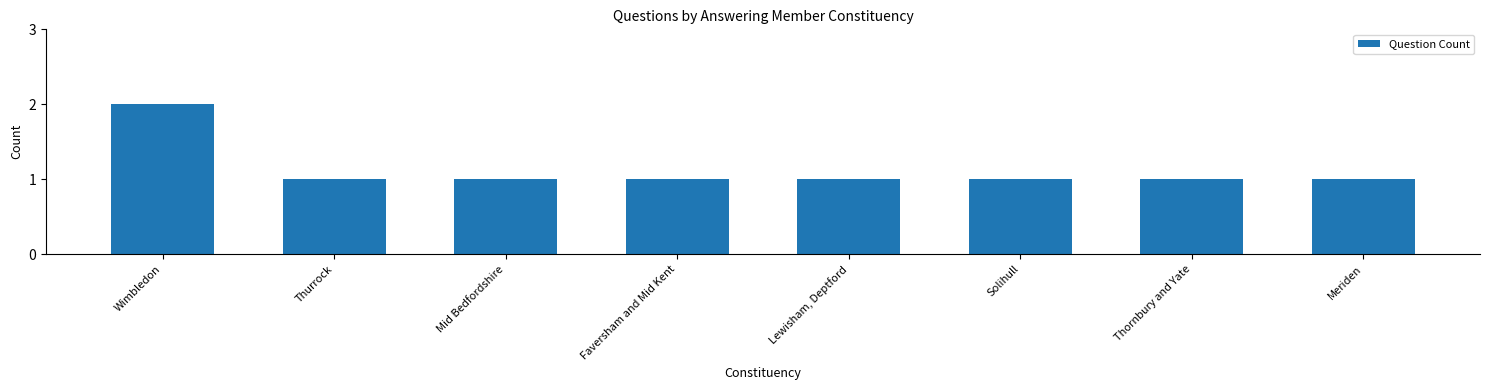

What is the average value?

1